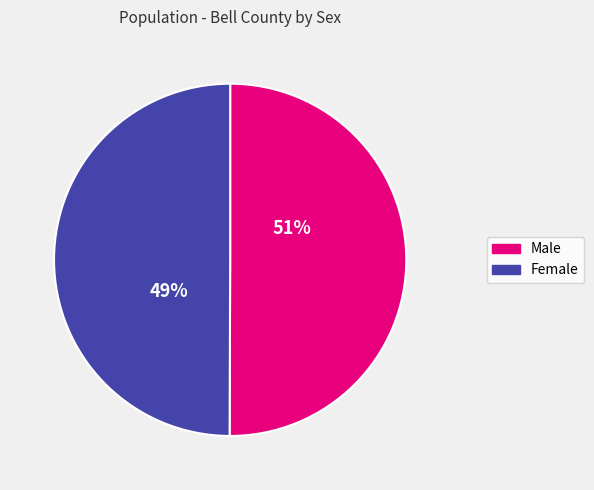

Rank the categories by value from highest to lowest.

Male, Female